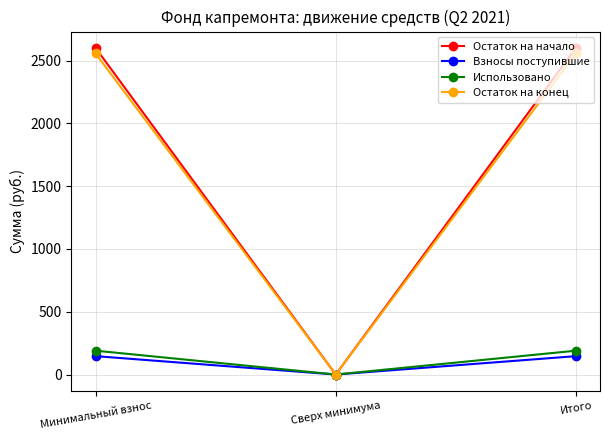

Rank the series by their maximum value, from lowest to highest.

Взносы поступившие, Использовано, Остаток на конец, Остаток на начало